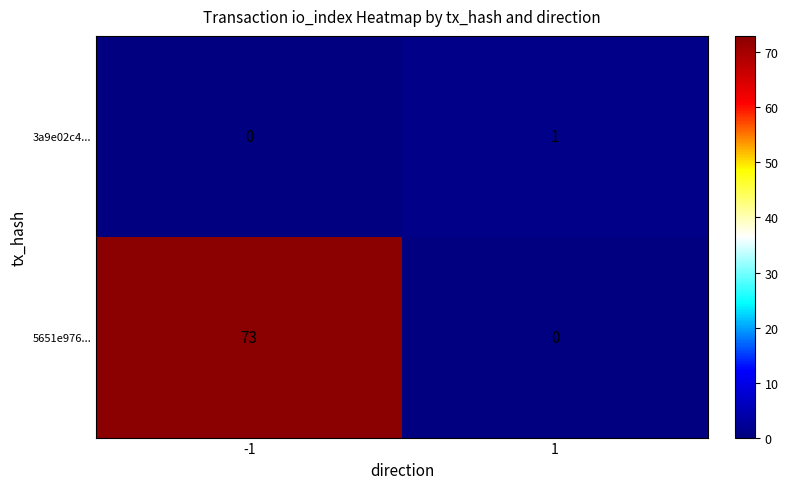

Is it true that 5651e976... equals 120 at -1?

False